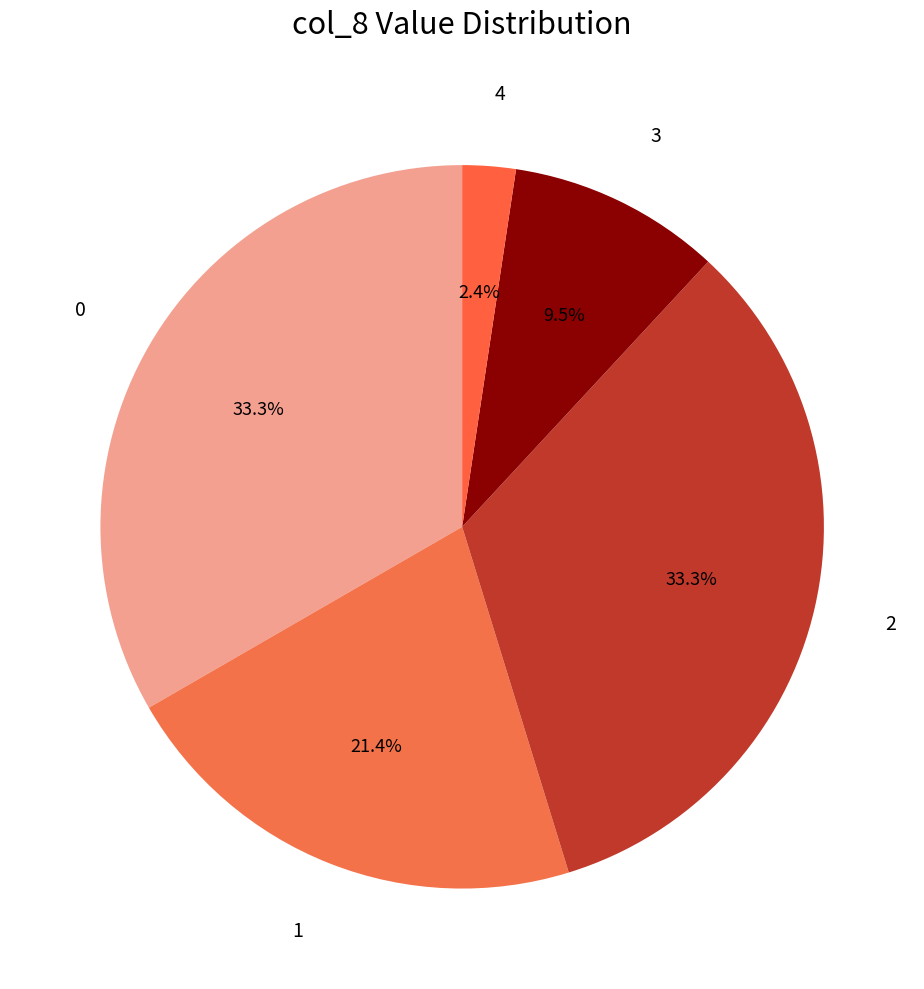

How many slices are in this pie chart?

5